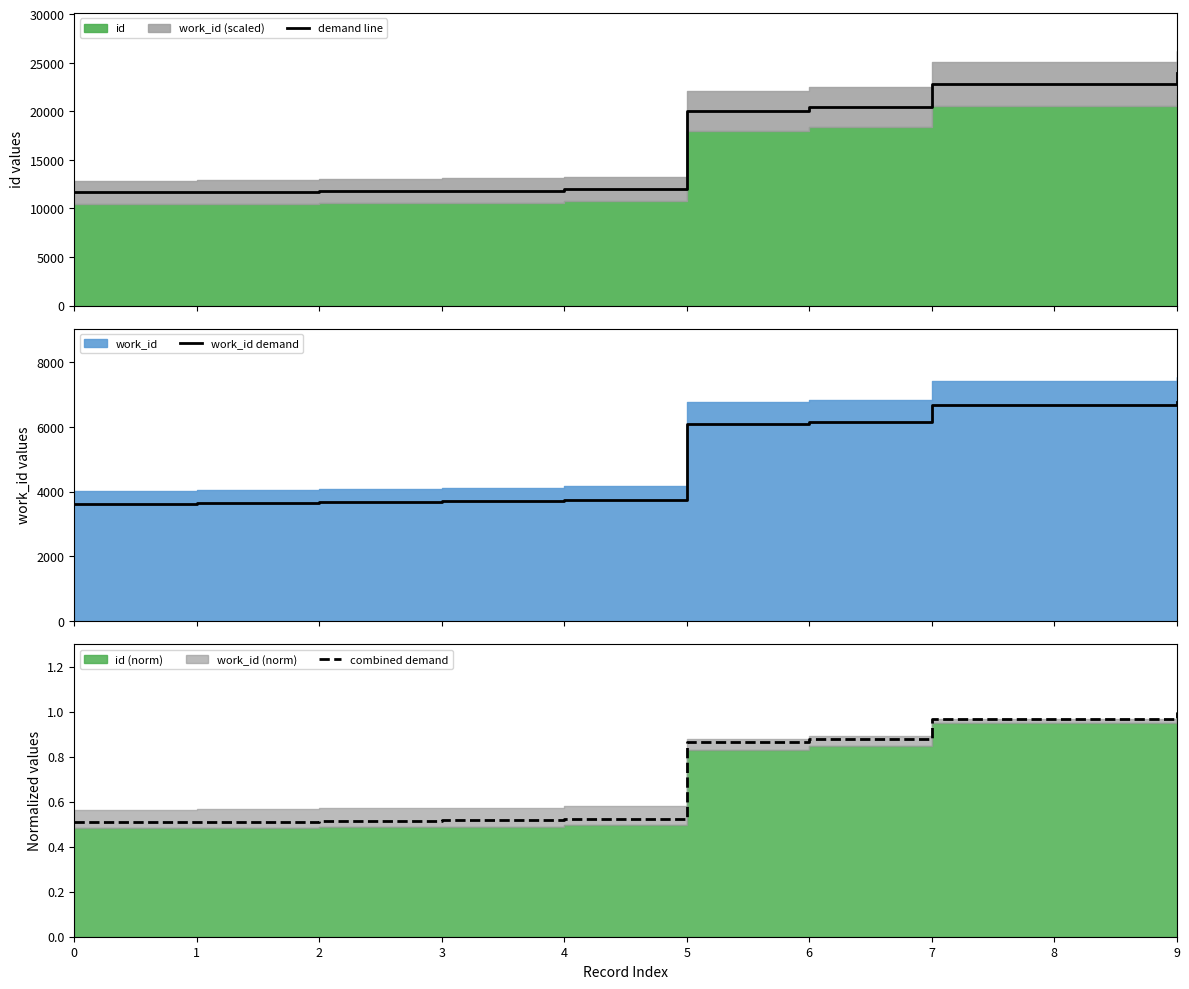

What is the spread (max minus min) of values at 7?

22839.0